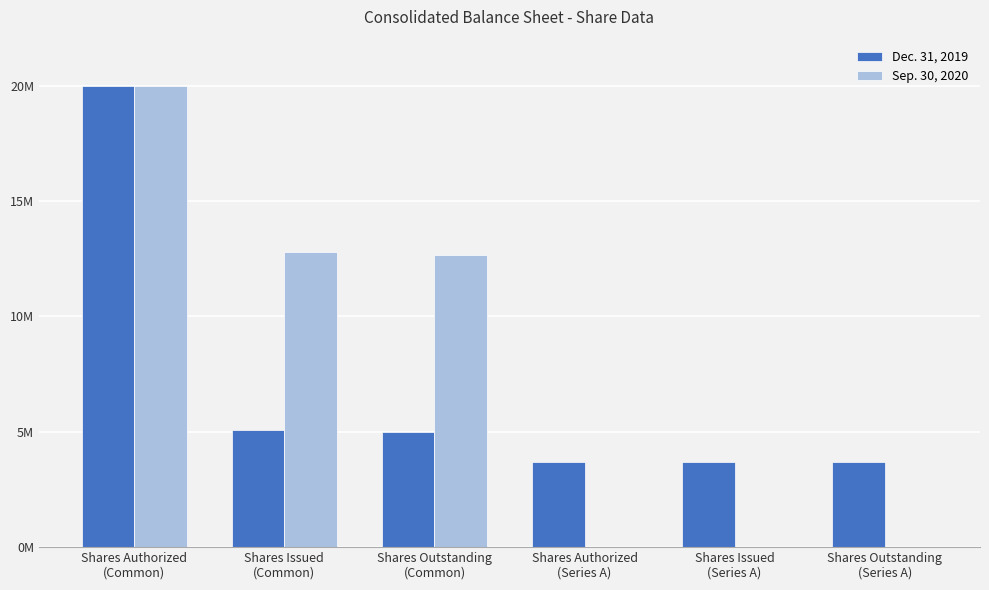

Are the bars horizontal?

No